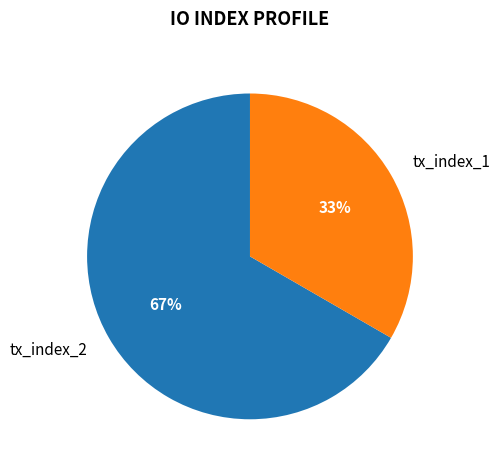

Which slice is the smallest?

tx_index_1